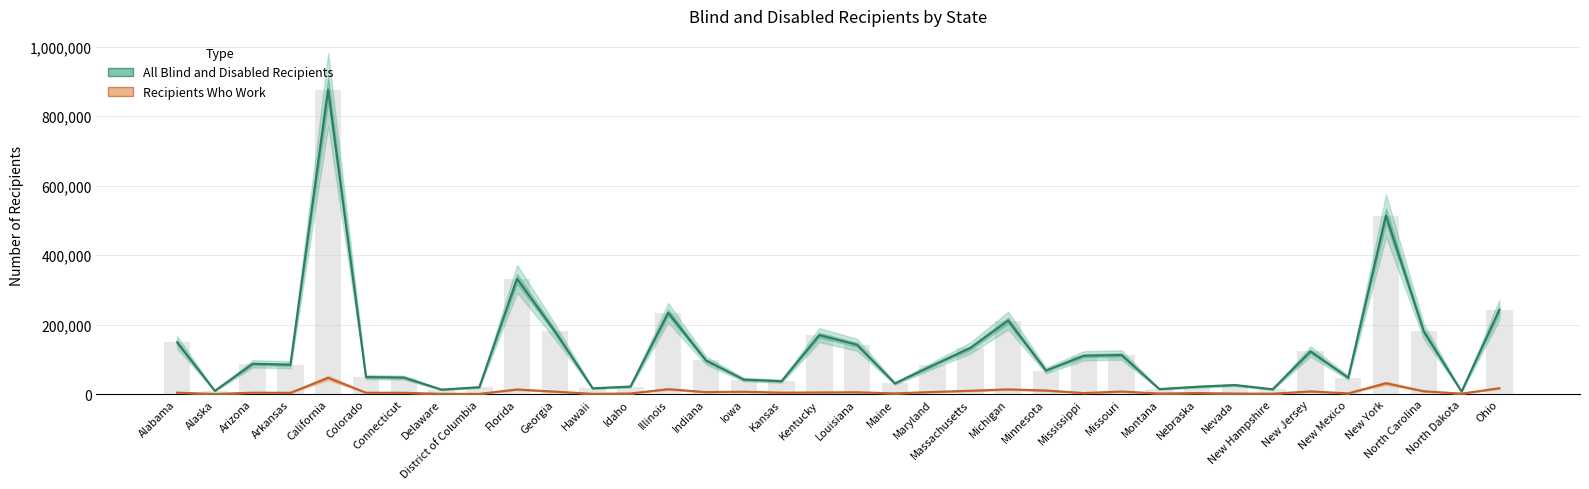

At how many categories does at least one series exceed 26196?

27